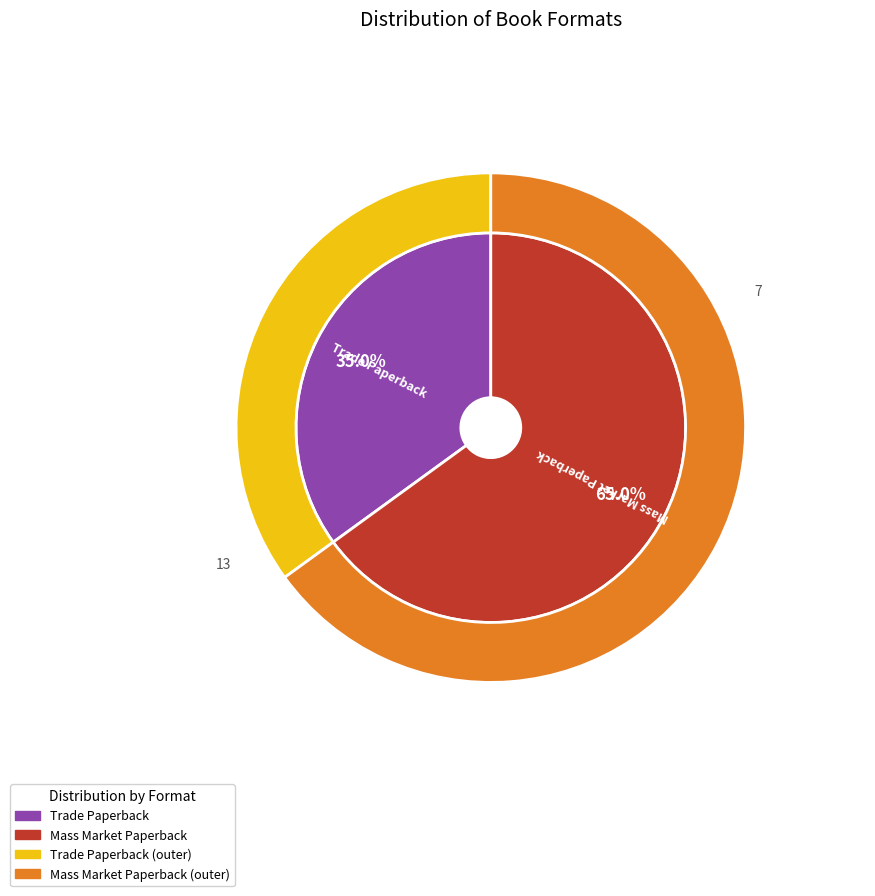

Which category accounts for the majority?

Mass Market Paperback